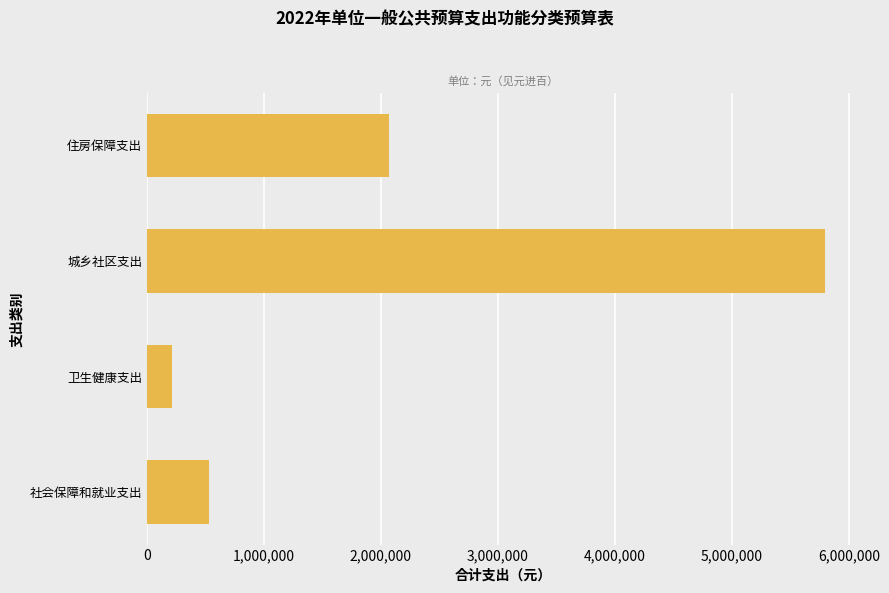

Are the bars horizontal?

Yes